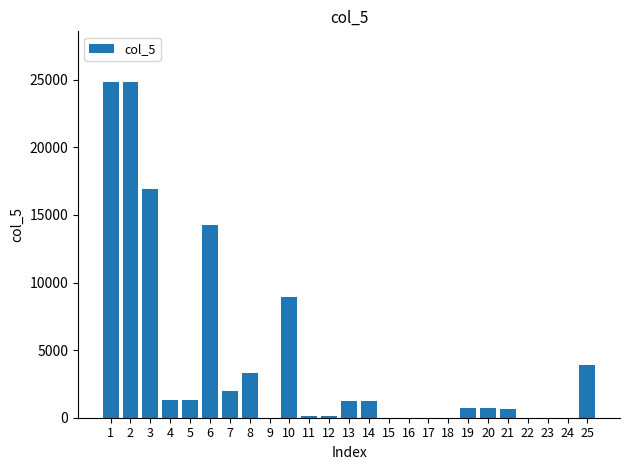

What is the change in value from 2 to 19?

-24158.3